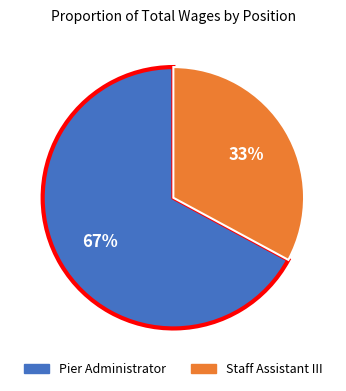

Which category has the biggest portion of the pie?

Pier Administrator